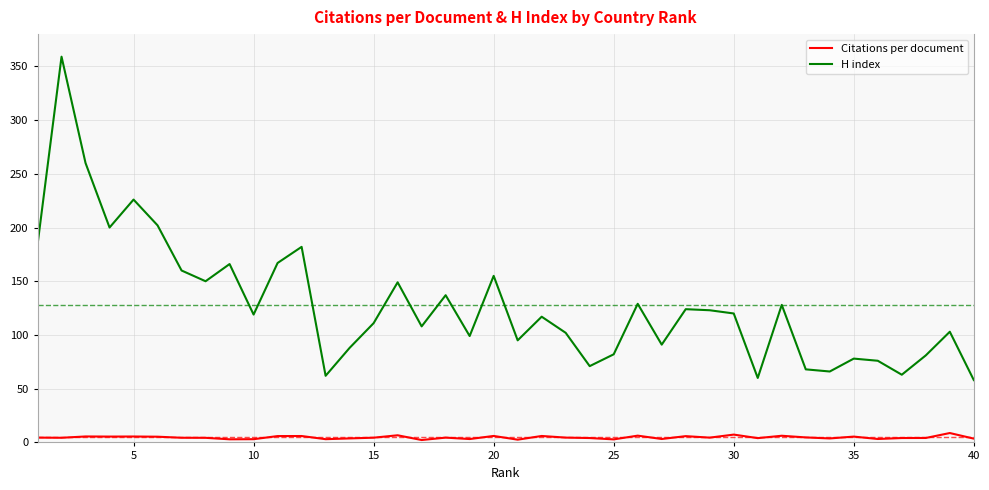

True or false: Citations per document and H index cross at least once.

False